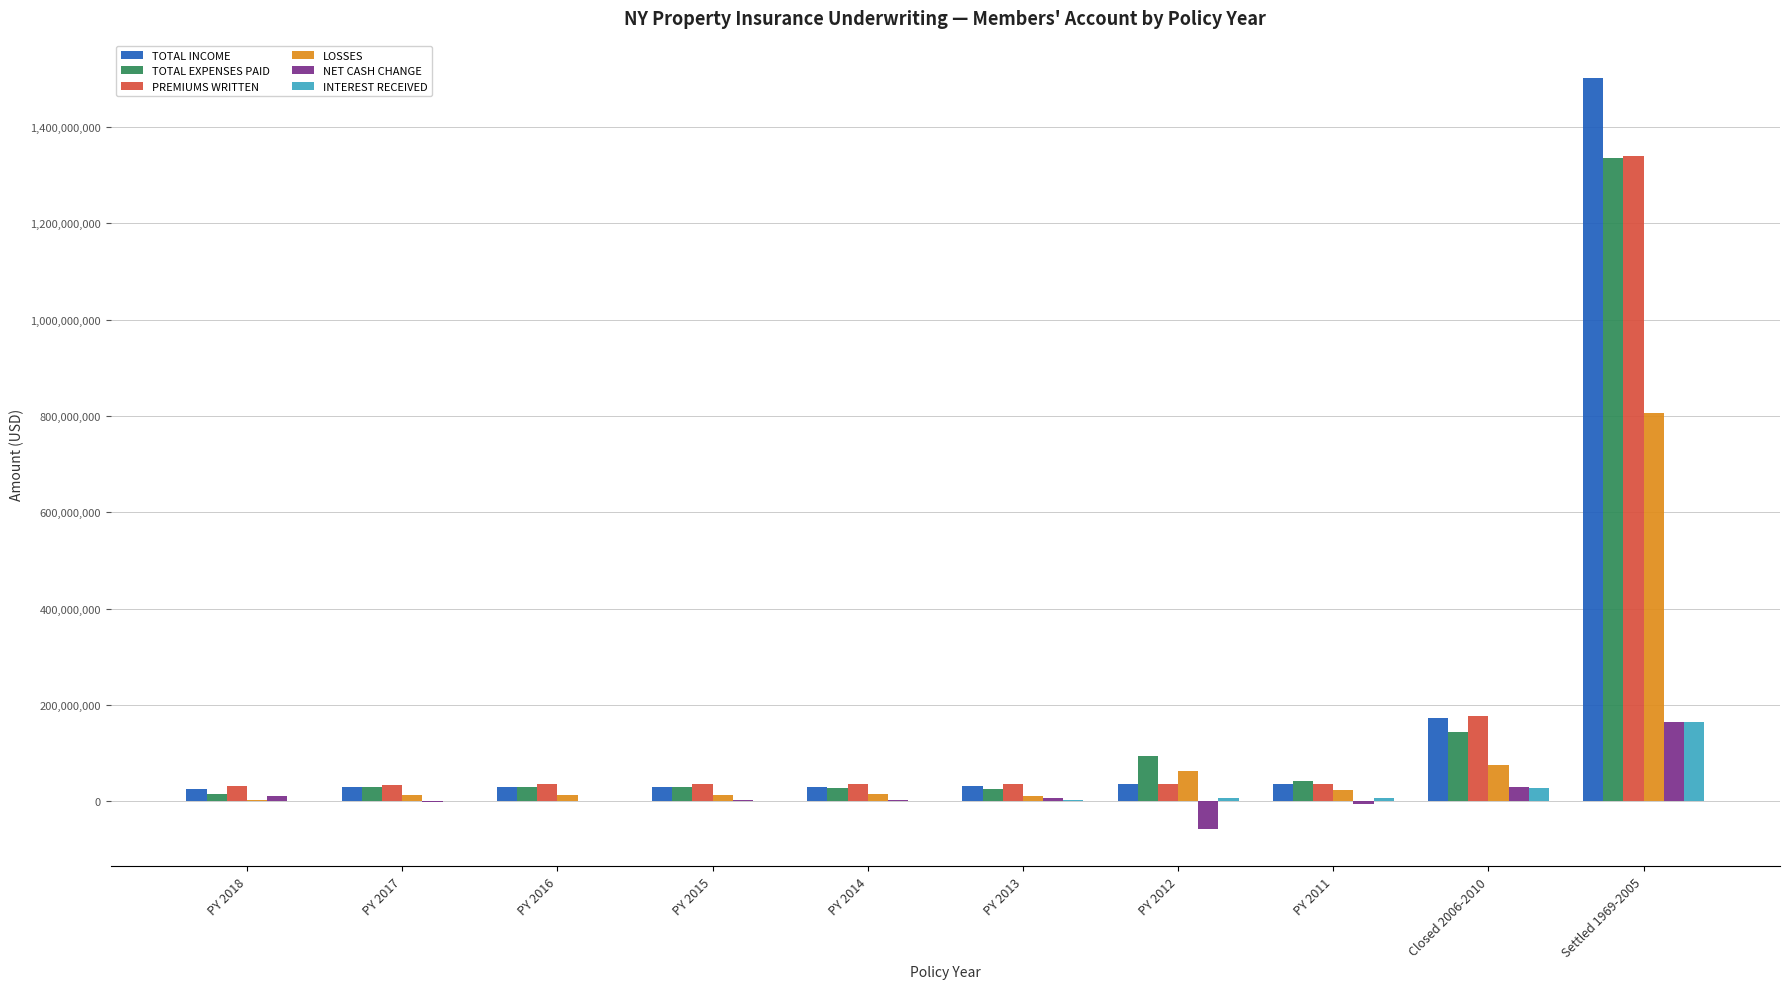

The PREMIUMS WRITTEN series shows 34775254 at PY 2016. True or false?

True